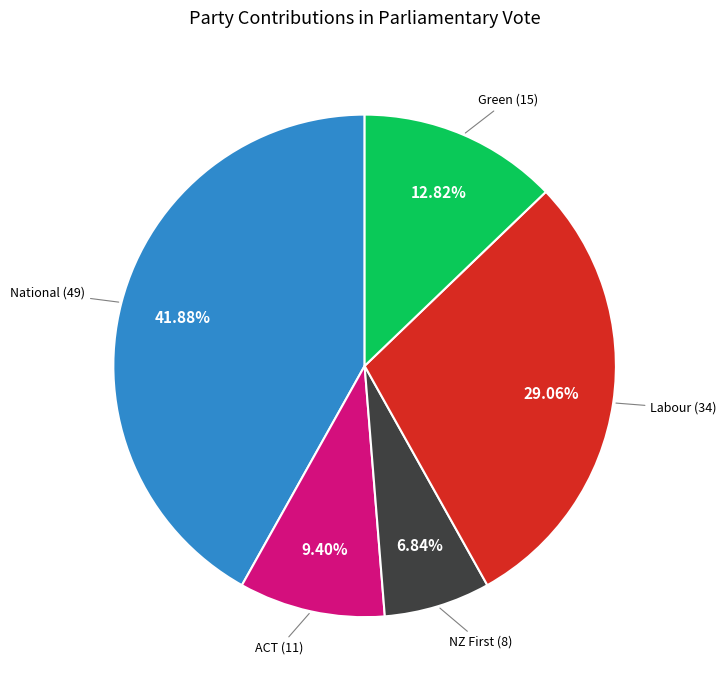

How many segments does this pie chart have?

5